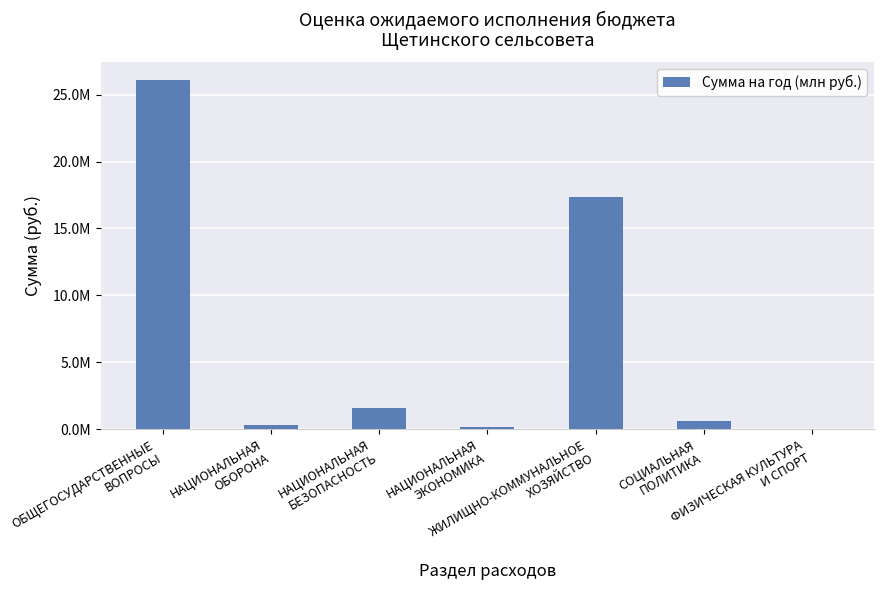

Are the bars horizontal?

No